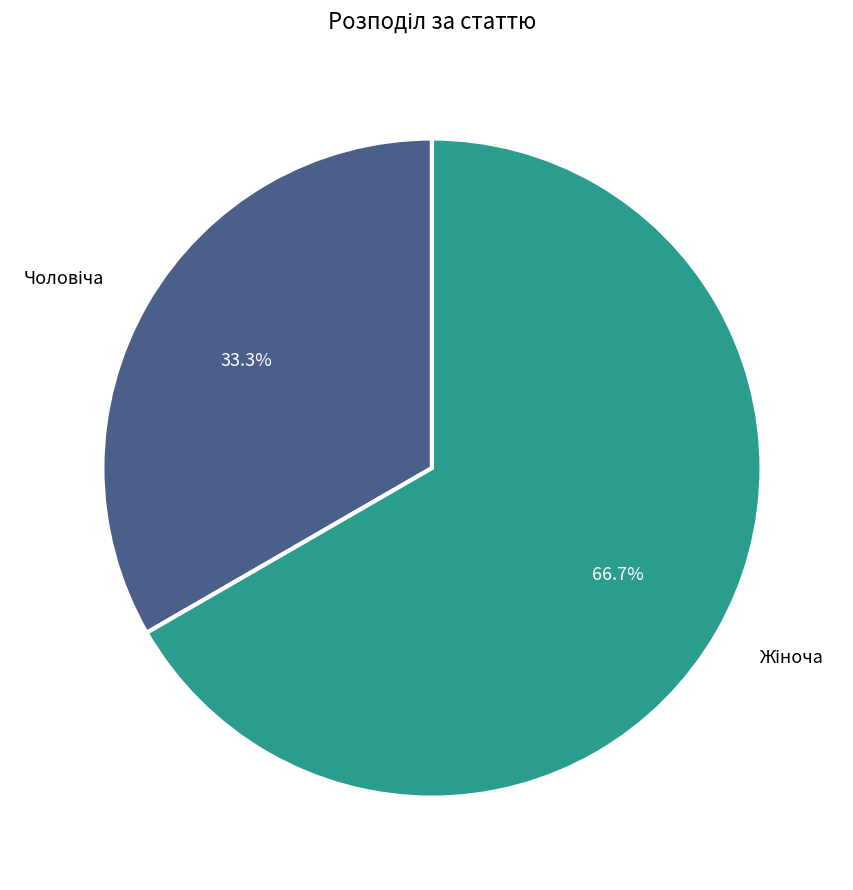

Does any single category account for the majority?

Yes